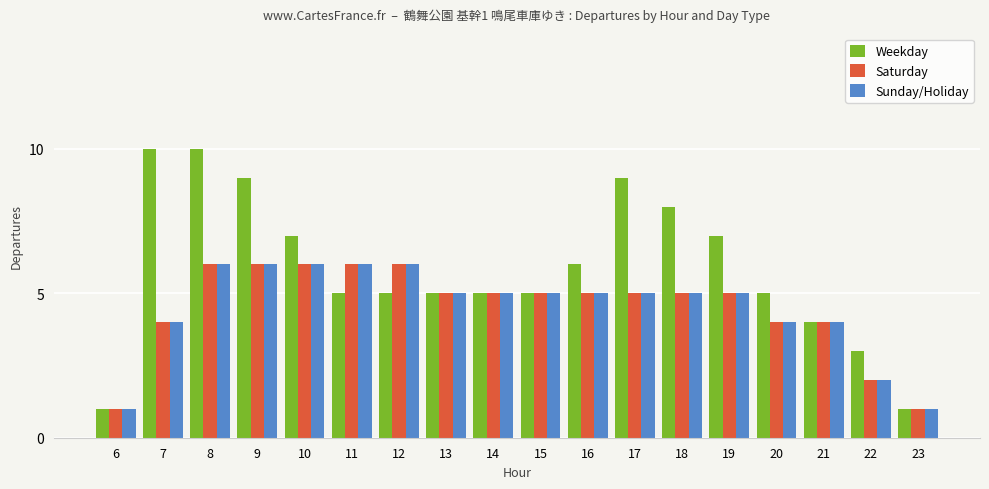

At which category is the sum across all series the highest?

8